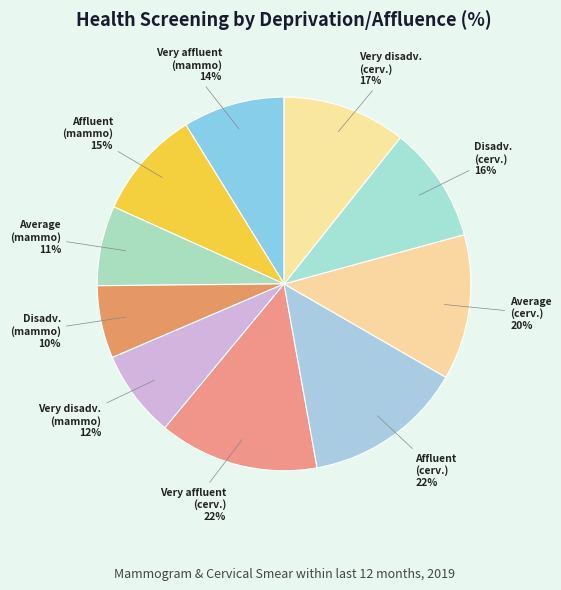

What is the largest slice in the pie chart?

Very affluent (cervical)